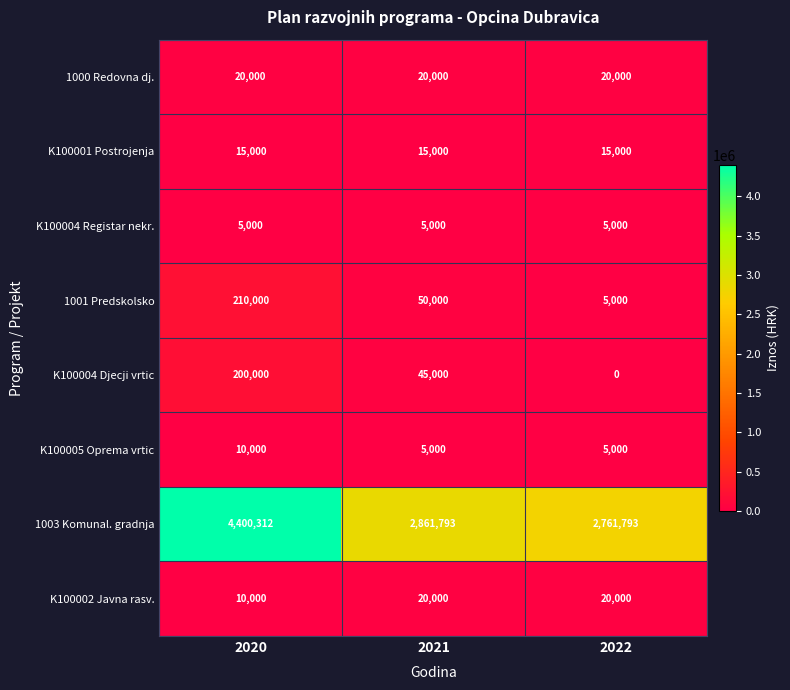

What is the difference between the 1001 Predskolsko values at 2022 and 2020?

205000